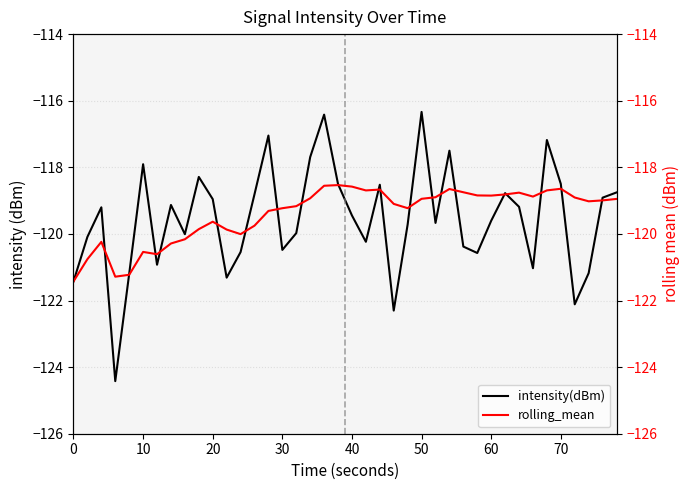

True or false: intensity(dBm) has a value of -35.8 at 20.

False